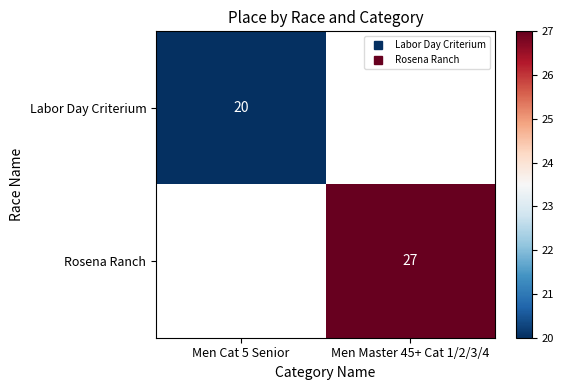

The value of Rosena Ranch at Men Master 45+ Cat 1/2/3/4 is 43.0. True or false?

False